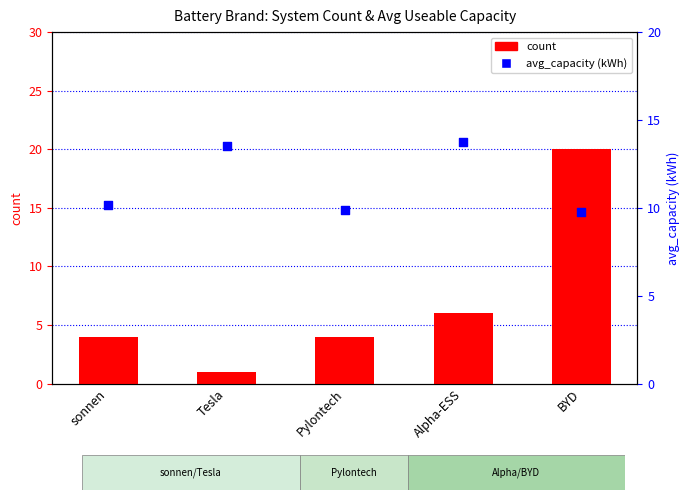

Which series reaches the minimum Y coordinate?

count